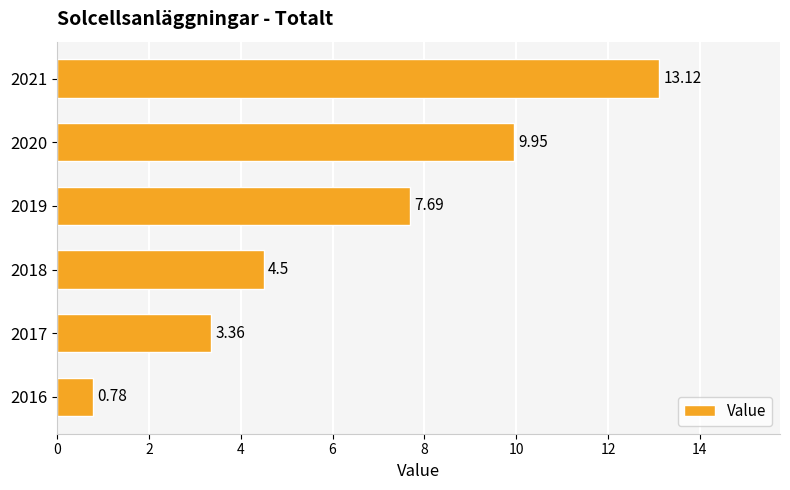

What is the difference between the maximum and minimum values?

12.3